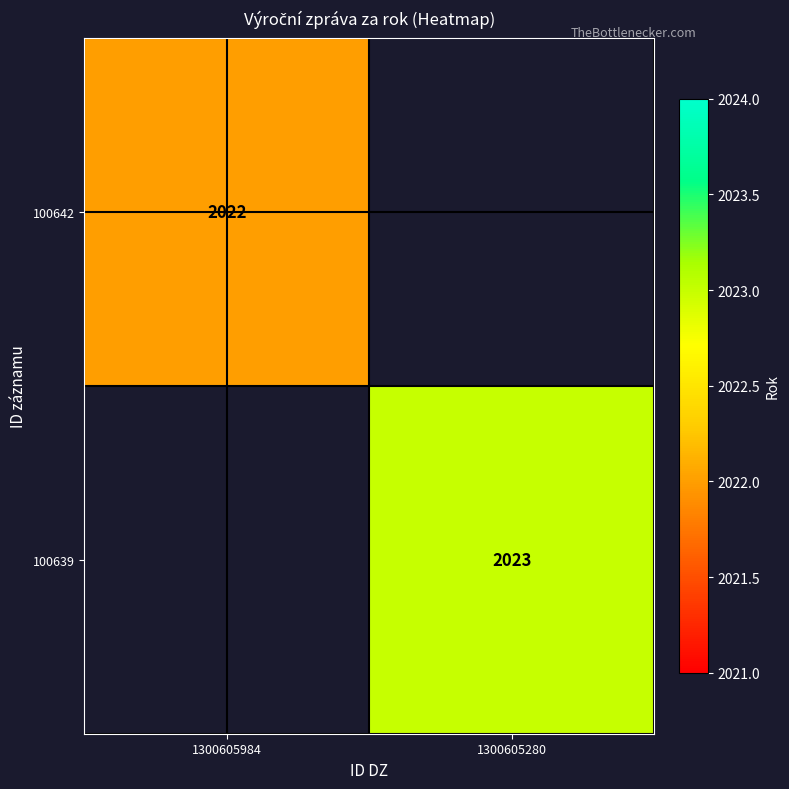

At how many categories does at least one series exceed 882?

2